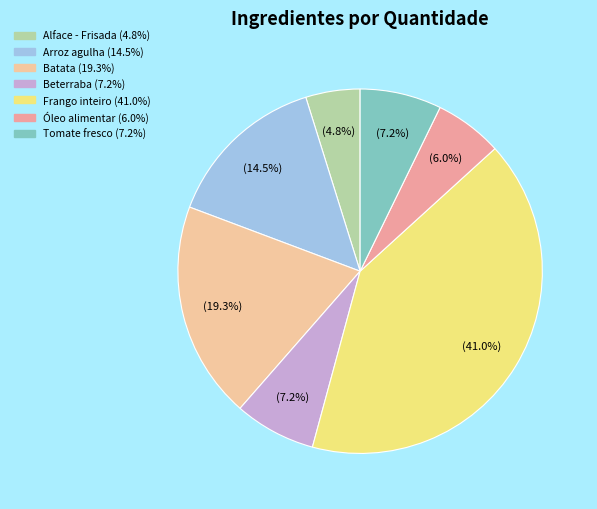

Does Tomate fresco represent more than half of the total?

No